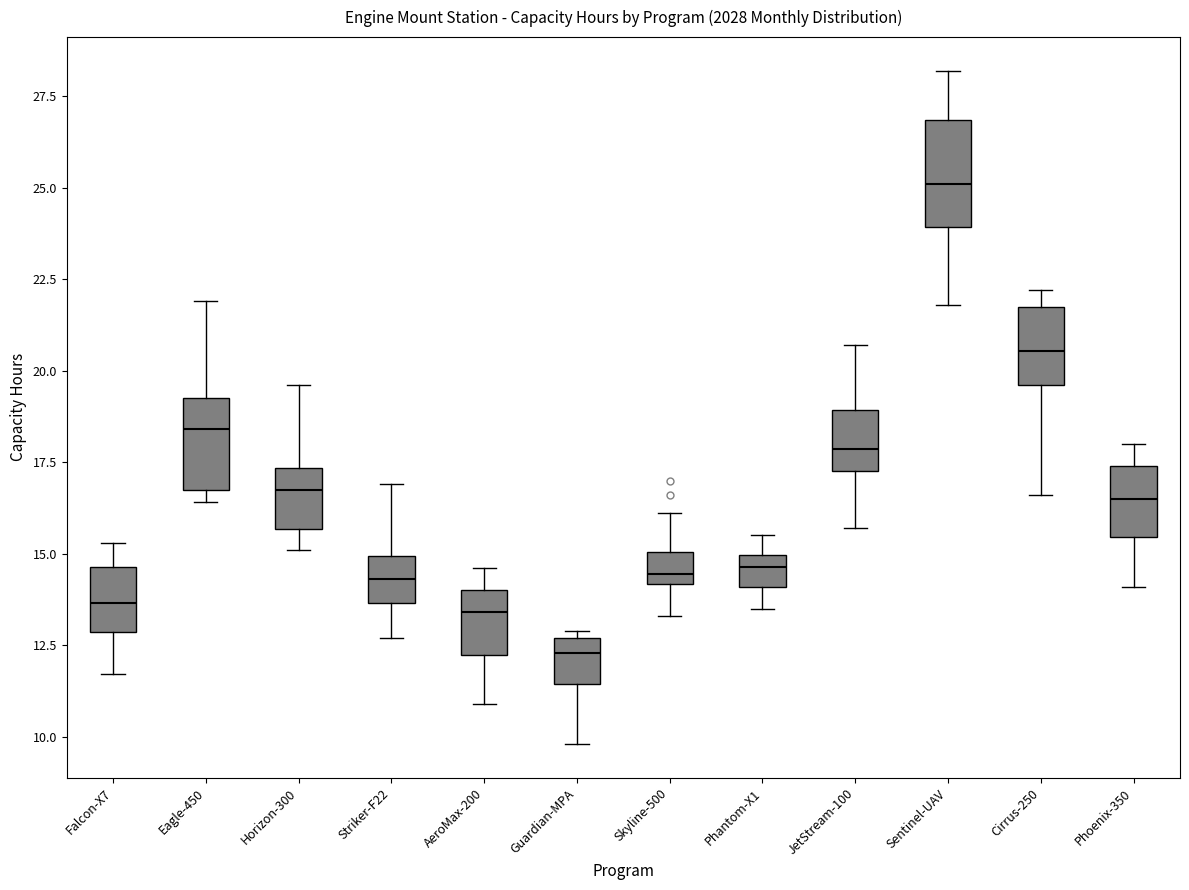

Reading left to right, transcribe this box plot: for each box, give where its median line is, the range the box spans, and where its two whiskers end, as read against the y-axis. The values are not printed on the chart, so give them approximately, as read against the axis.

Falcon-X7: median 13.5, box 13.0 to 14.5, whiskers 11.5 to 15.5
Eagle-450: median 18.5, box 17.0 to 19.5, whiskers 16.5 to 22.0
Horizon-300: median 17.0, box 15.5 to 17.5, whiskers 15.0 to 19.5
Striker-F22: median 14.5, box 13.5 to 15.0, whiskers 12.5 to 17.0
AeroMax-200: median 13.5, box 12.0 to 14.0, whiskers 11.0 to 14.5
Guardian-MPA: median 12.5 (just below the box's upper edge), box 11.5 to 12.5, whiskers 10.0 to 13.0
Skyline-500: median 14.5, box 14.0 to 15.0, whiskers 13.5 to 16.0
Phantom-X1: median 14.5, box 14.0 to 15.0, whiskers 13.5 to 15.5
JetStream-100: median 18.0, box 17.5 to 19.0, whiskers 15.5 to 20.5
Sentinel-UAV: median 25.0, box 24.0 to 27.0, whiskers 22.0 to 28.0
Cirrus-250: median 20.5, box 19.5 to 22.0, whiskers 16.5 to 22.0 (just above the box's upper edge)
Phoenix-350: median 16.5, box 15.5 to 17.5, whiskers 14.0 to 18.0